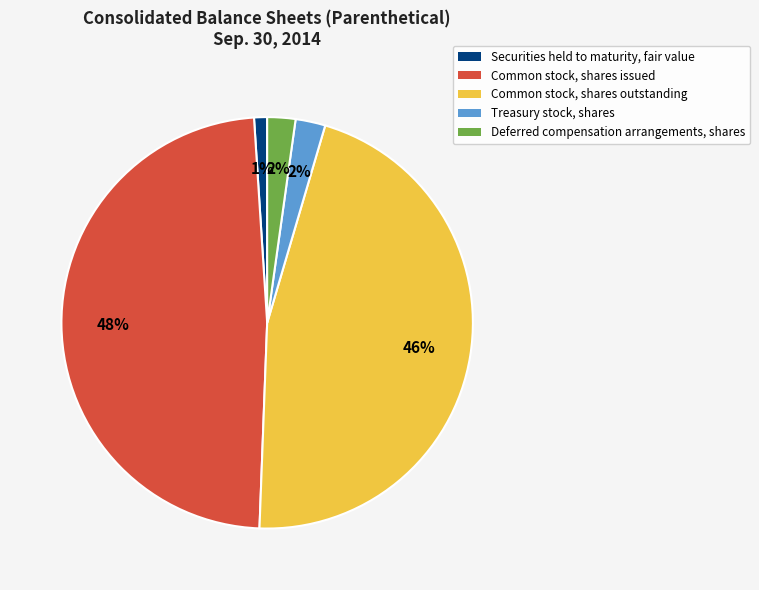

The Common stock, shares issued slice represents 48% of the pie. True or false?

True